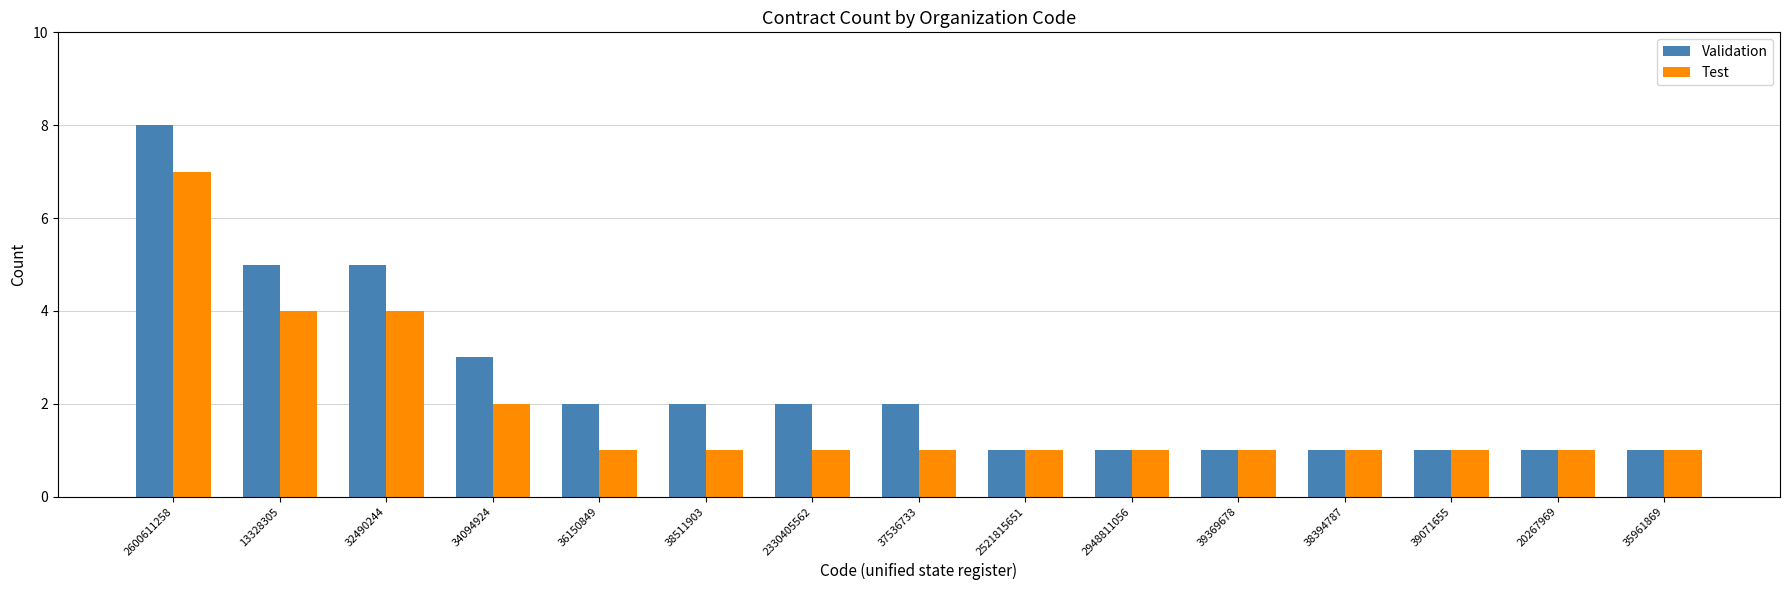

What is the maximum value for Test?

7